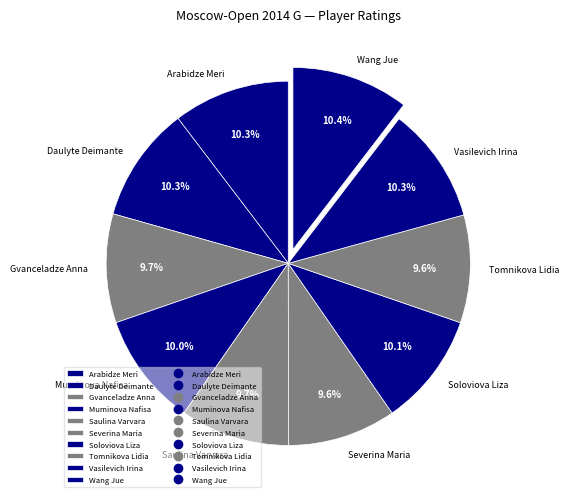

Does Soloviova Liza represent more than half of the total?

No